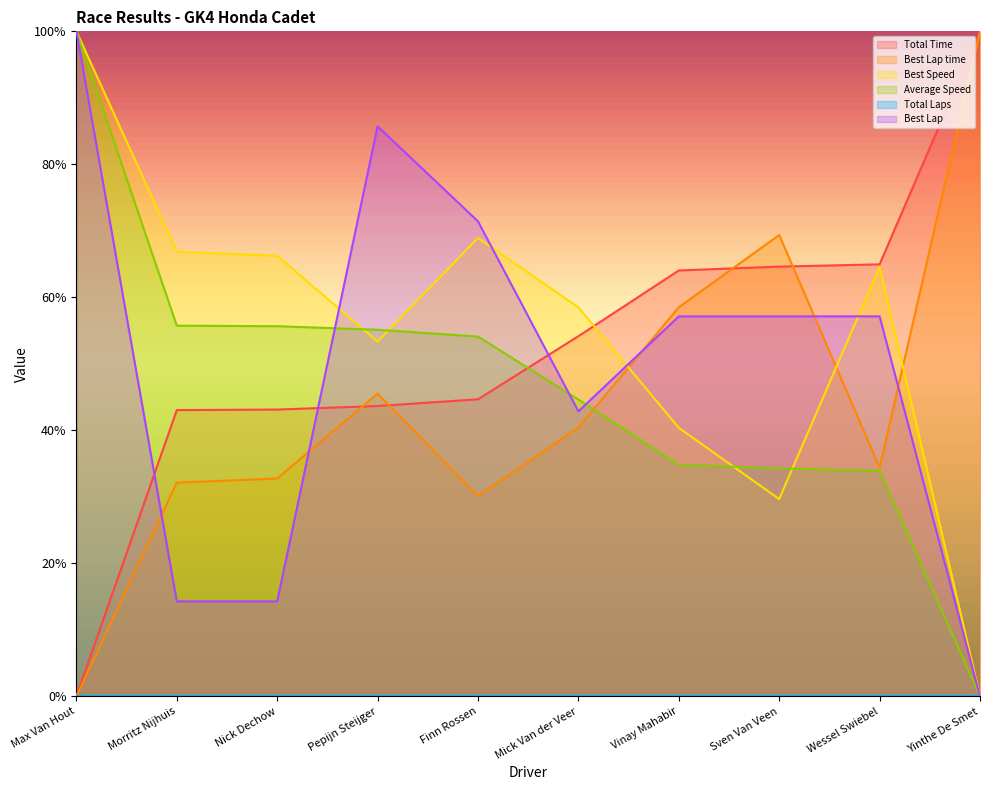

Reading left to right, extract all data points from this chart.

Total Time: 0.0	0.4	0.4	0.4	0.4	0.5	0.6	0.6	0.6	1.0
Best Lap time: 0.0	0.3	0.3	0.5	0.3	0.4	0.6	0.7	0.3	1.0
Best Speed: 1.0	0.7	0.7	0.5	0.7	0.6	0.4	0.3	0.6	0.0
Average Speed: 1.0	0.6	0.6	0.6	0.5	0.4	0.3	0.3	0.3	0.0
Best Lap: 1.0	0.1	0.1	0.9	0.7	0.4	0.6	0.6	0.6	0.0